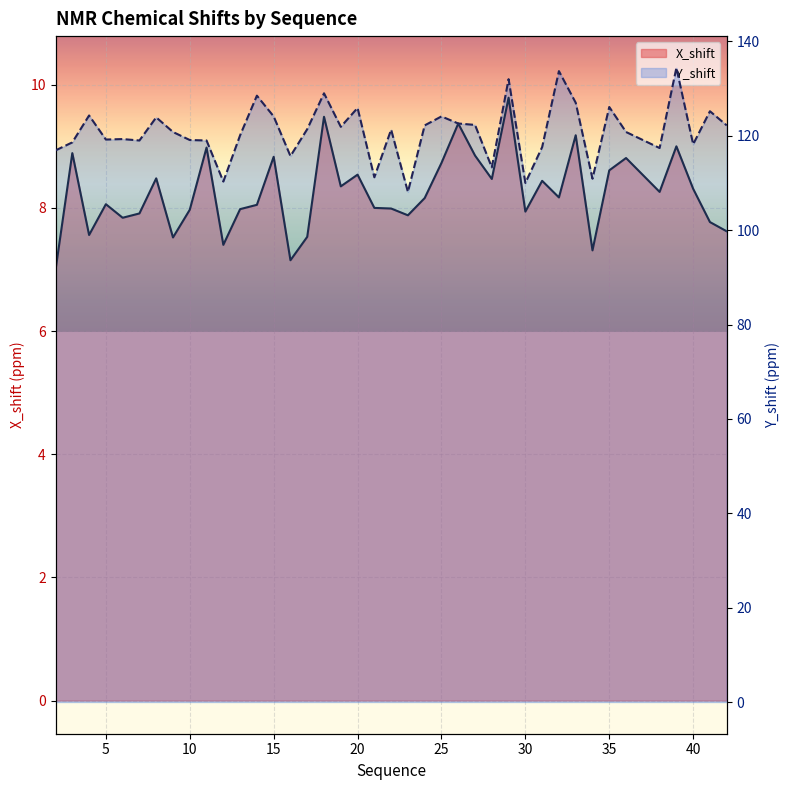

True or false: X_shift has a value of 2.2 at 39.

False